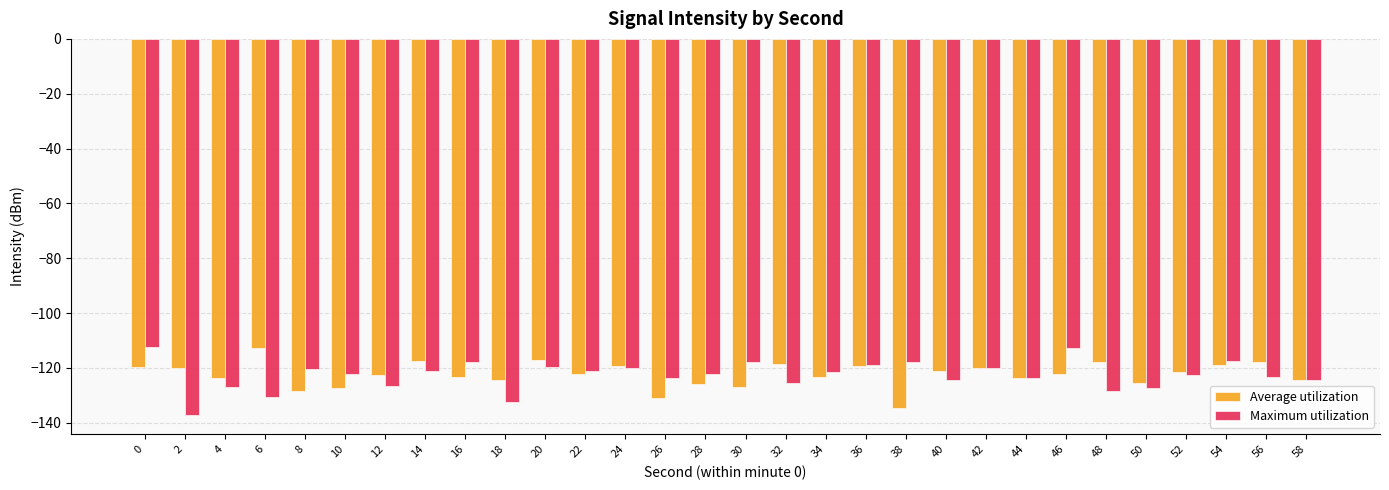

Is the value of Average utilization at 2 greater than the value of Maximum utilization at 46?

No